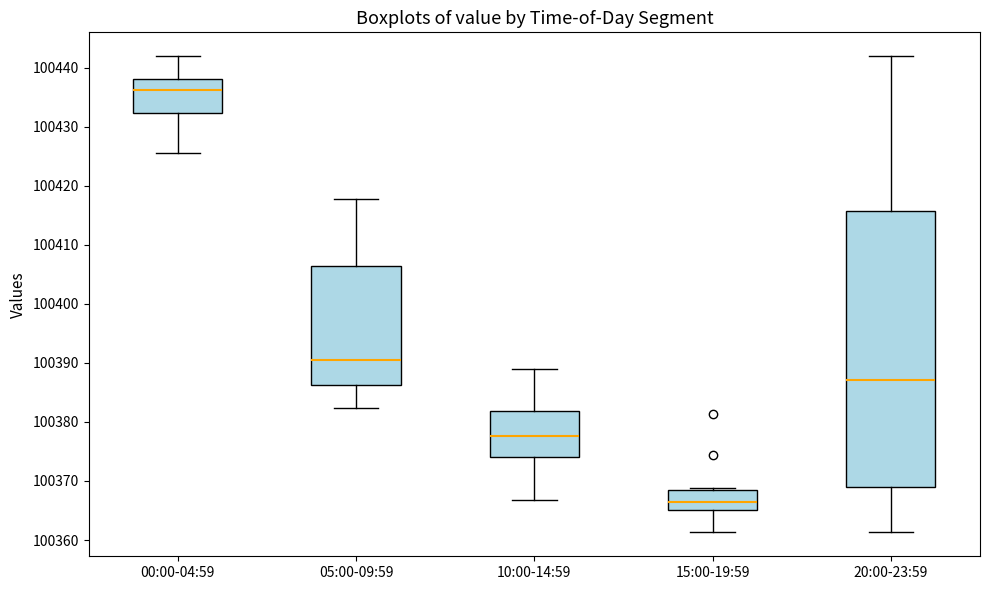

Where is the lower edge of the box for 10:00-14:59 on the y-axis? The values are not printed on the chart, so give them approximately, as read against the axis.

100374